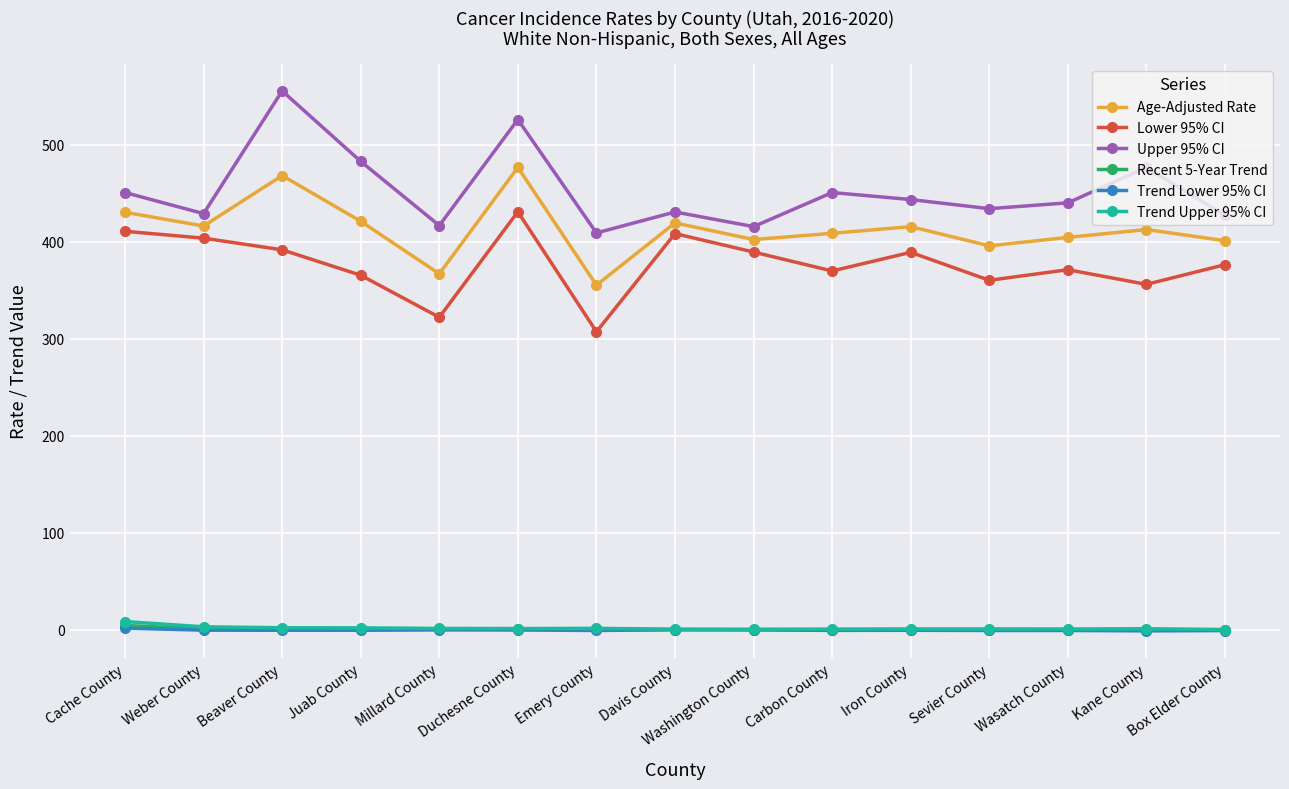

Which label corresponds to the largest value in the chart?

Beaver County